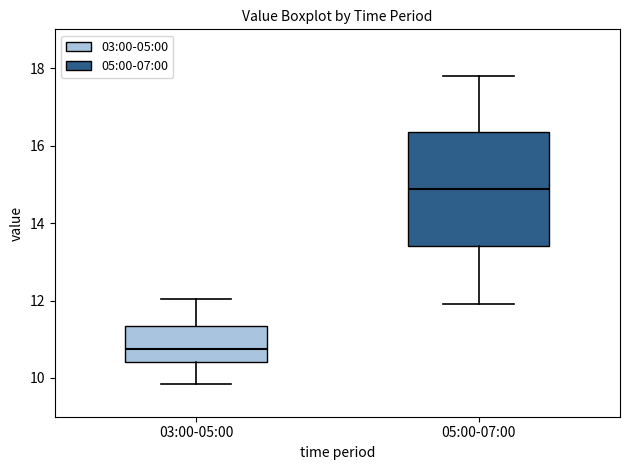

Reading left to right, read every box against the y-axis: the position of its median line, the range the box covers, and the ends of its whiskers. The values are not printed on the chart, so give them approximately, as read against the axis.

03:00-05:00: median 10.8, box 10.4 to 11.4, whiskers 9.8 to 12.0
05:00-07:00: median 14.8, box 13.4 to 16.4, whiskers 12.0 to 17.8